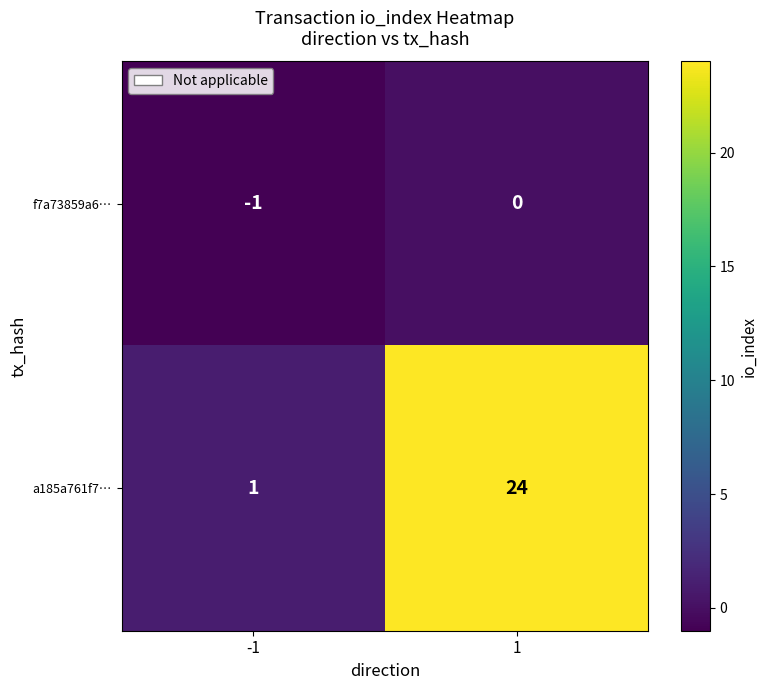

Which series changed the most between -1 and 1?

a185a761f7…